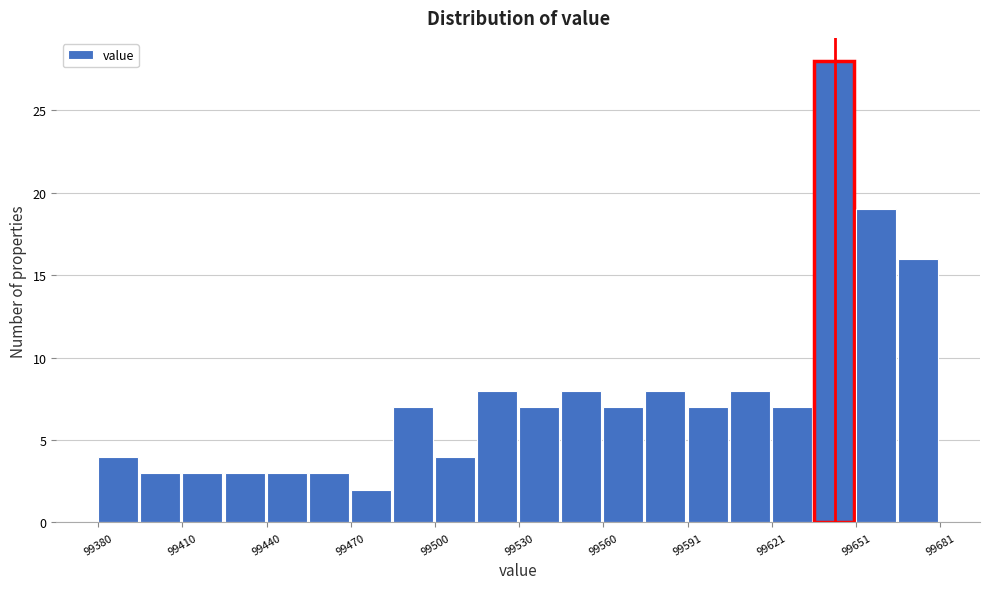

Read against the x-axis, roughly where is the centre of the tallest bar?

99645